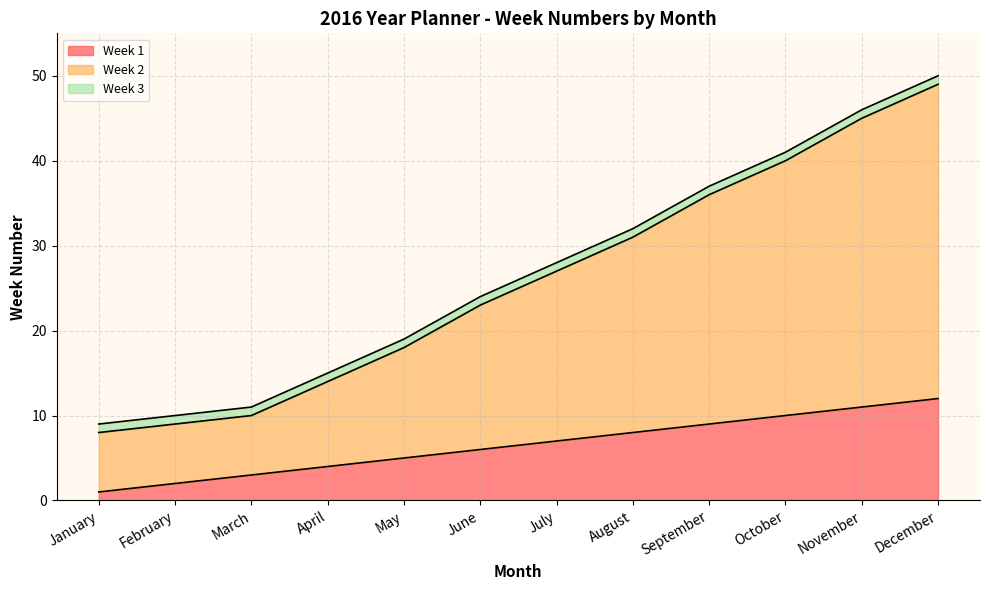

What is the value of the Week 1 point at the 11th from the left?

11